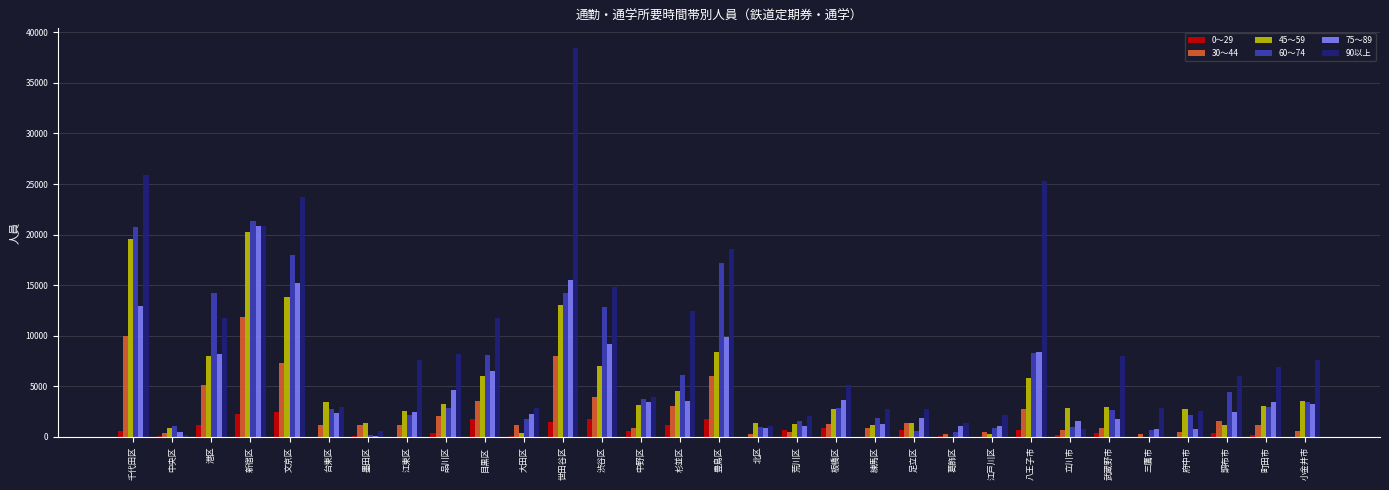

Which series has the largest total across all categories?

90以上